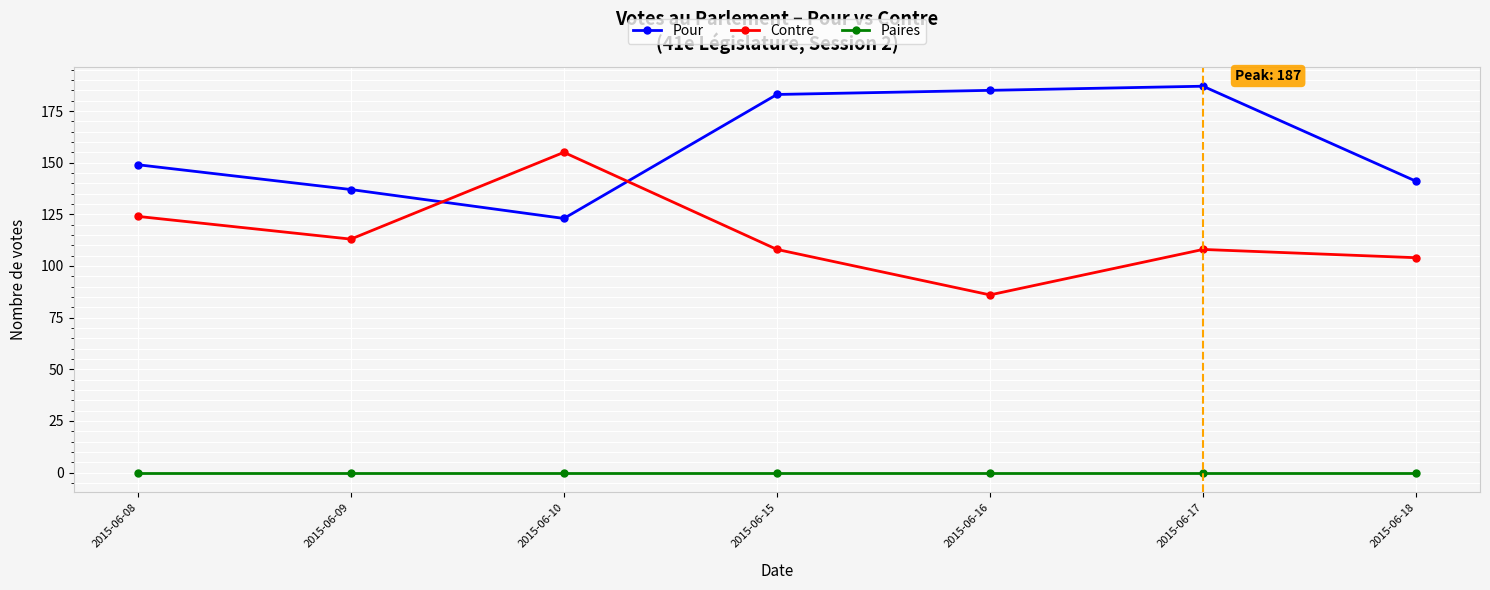

Which series has the widest spread of values?

Contre